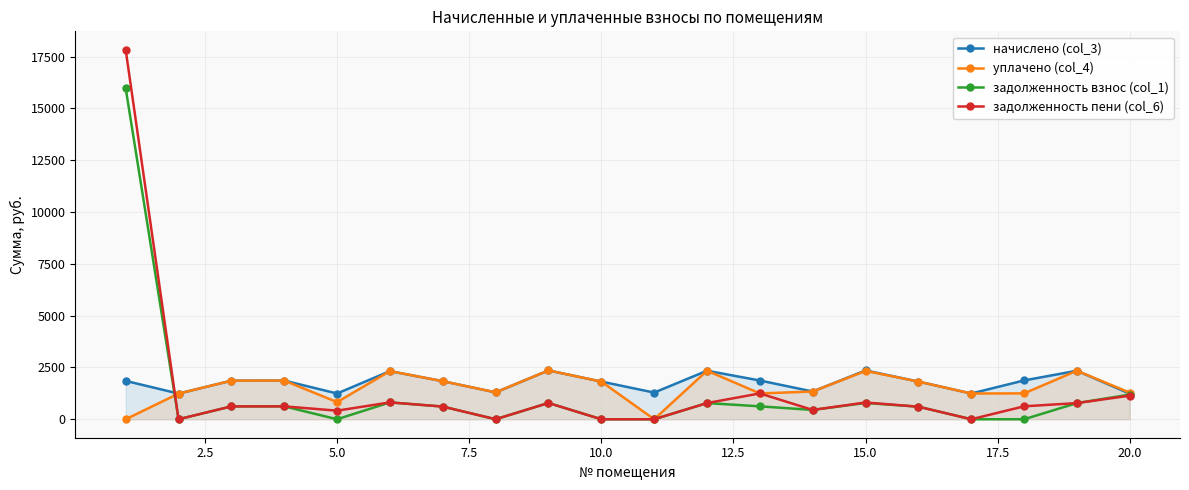

After their last crossing, which series has the higher values: задолженность пени (col_6) or начислено (col_3)?

начислено (col_3)